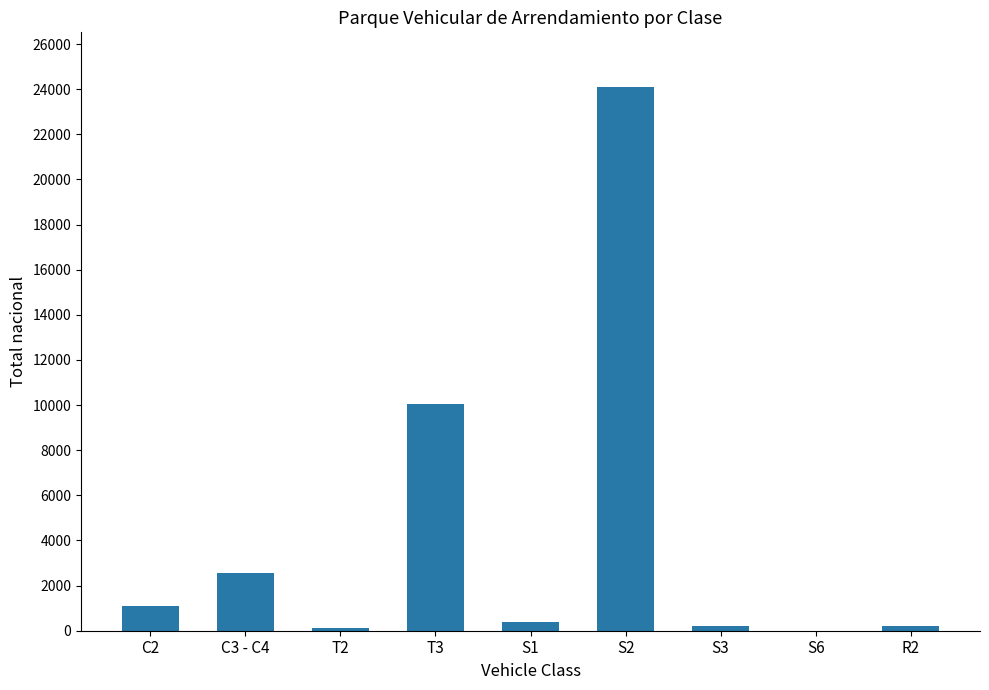

Approximately how many times larger is the value at C2 compared to S3?

5.6